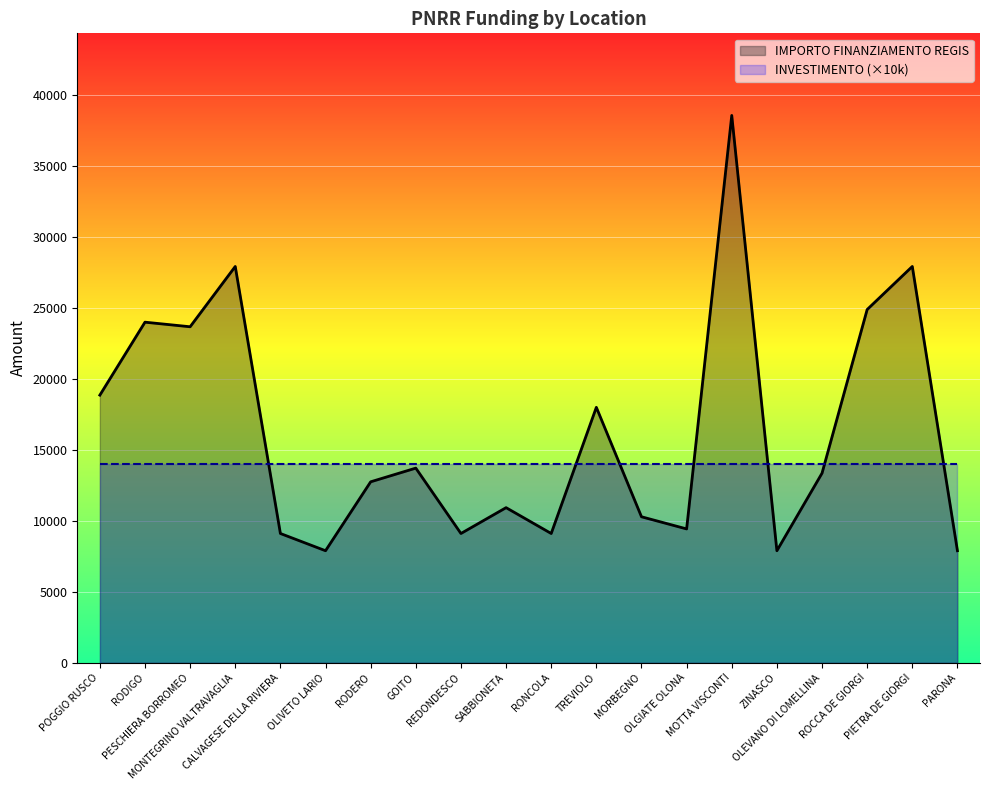

Reading left to right, list all the values displayed in this chart.

18854	23996	23673	27922	9105	7891	12747	13712	9105	10926	9105	17997	10284	9427	38565	7891	13354	24887	27922	7891